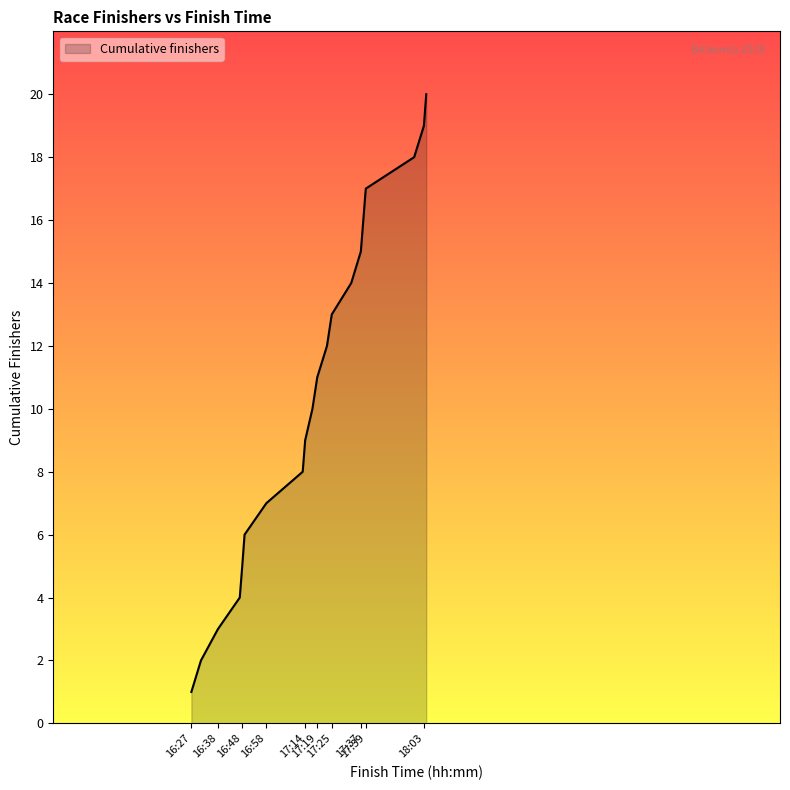

How many lines are shown in the chart?

1